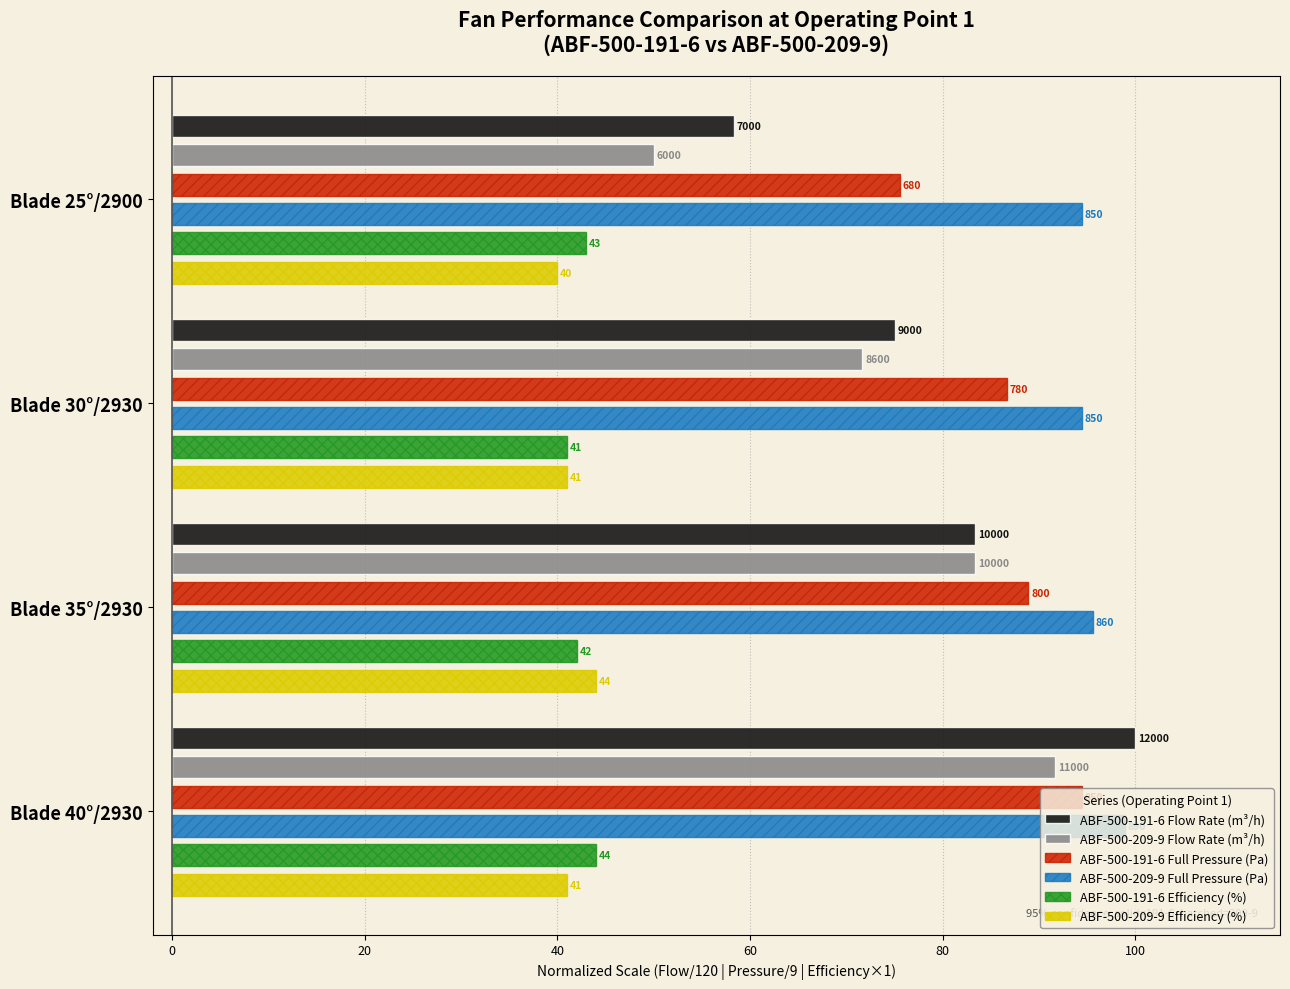

True or false: ABF-500-191-6 Efficiency (%) has a value of 26.1 at Blade 30°/2930.

False